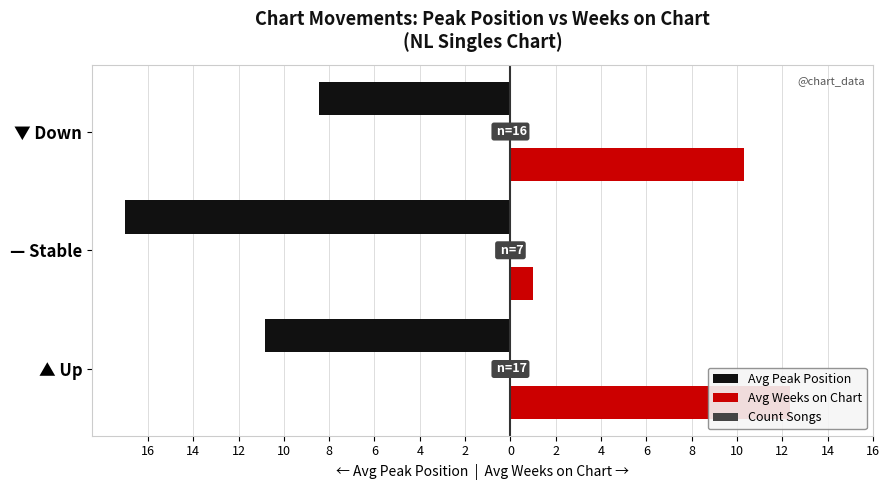

At 12, list the series in order from smallest to largest.

Avg Peak Position, Count Songs, Avg Weeks on Chart